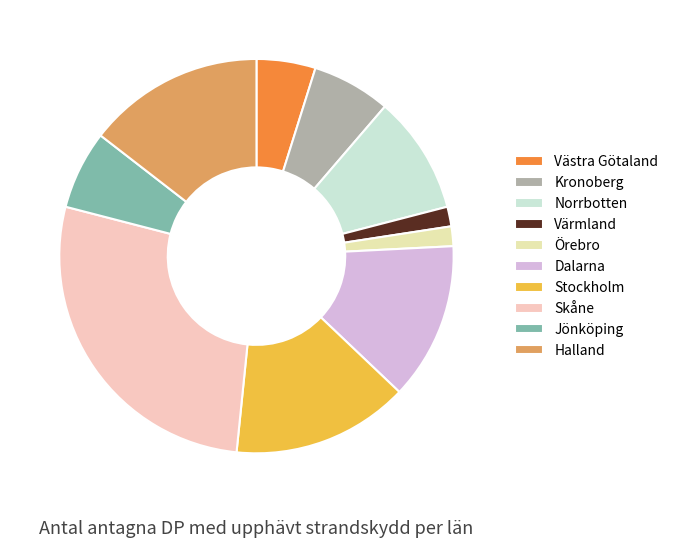

True or false: Värmland accounts for 1% of the total.

False